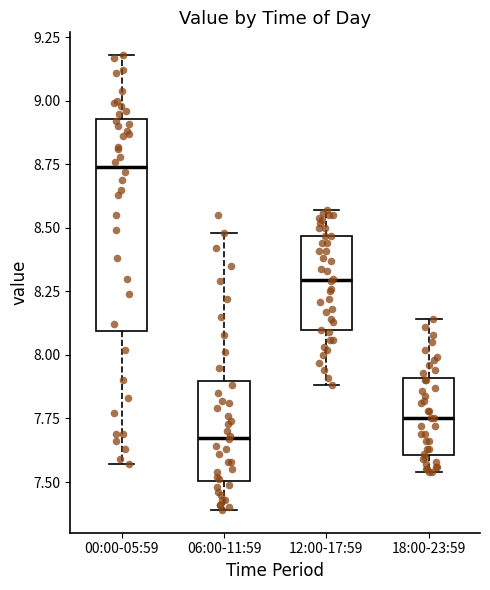

Reading left to right, read every box against the y-axis: the position of its median line, the range the box covers, and the ends of its whiskers. The values are not printed on the chart, so give them approximately, as read against the axis.

00:00-05:59: median 8.75, box 8.10 to 8.95, whiskers 7.55 to 9.20
06:00-11:59: median 7.70, box 7.50 to 7.90, whiskers 7.40 to 8.50
12:00-17:59: median 8.30, box 8.10 to 8.45, whiskers 7.90 to 8.55
18:00-23:59: median 7.75, box 7.60 to 7.90, whiskers 7.55 to 8.15